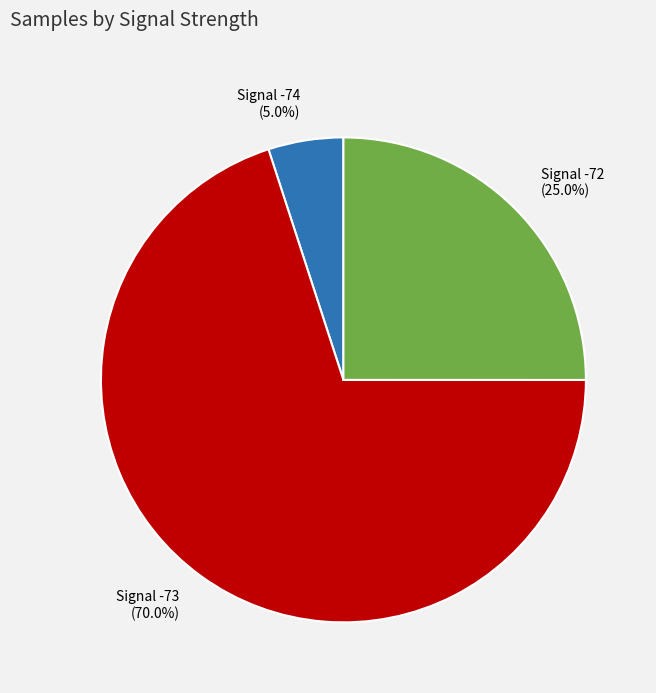

Which category has the biggest portion of the pie?

Signal -73